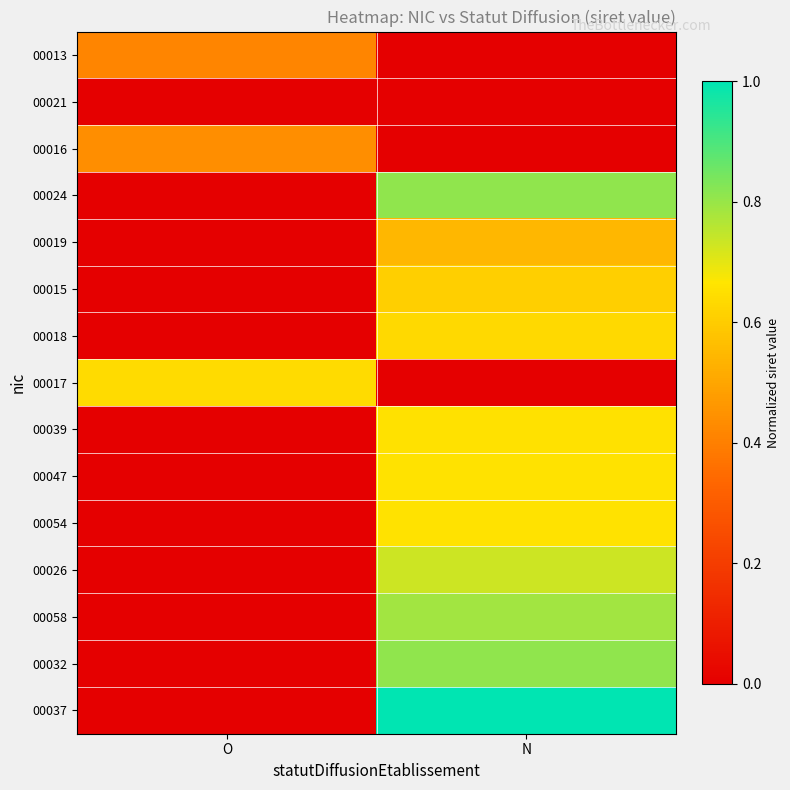

Reading left to right, what are all the values shown in this chart?

00013: O=0.4	N=0.0
00021: O=0.0	N=0.0
00016: O=0.4	N=0.0
00024: O=0.0	N=0.8
00019: O=0.0	N=0.5
00015: O=0.0	N=0.6
00018: O=0.0	N=0.6
00017: O=0.6	N=0.0
00039: O=0.0	N=0.7
00047: O=0.0	N=0.7
00054: O=0.0	N=0.7
00026: O=0.0	N=0.7
00058: O=0.0	N=0.8
00032: O=0.0	N=0.8
00037: O=0.0	N=1.0